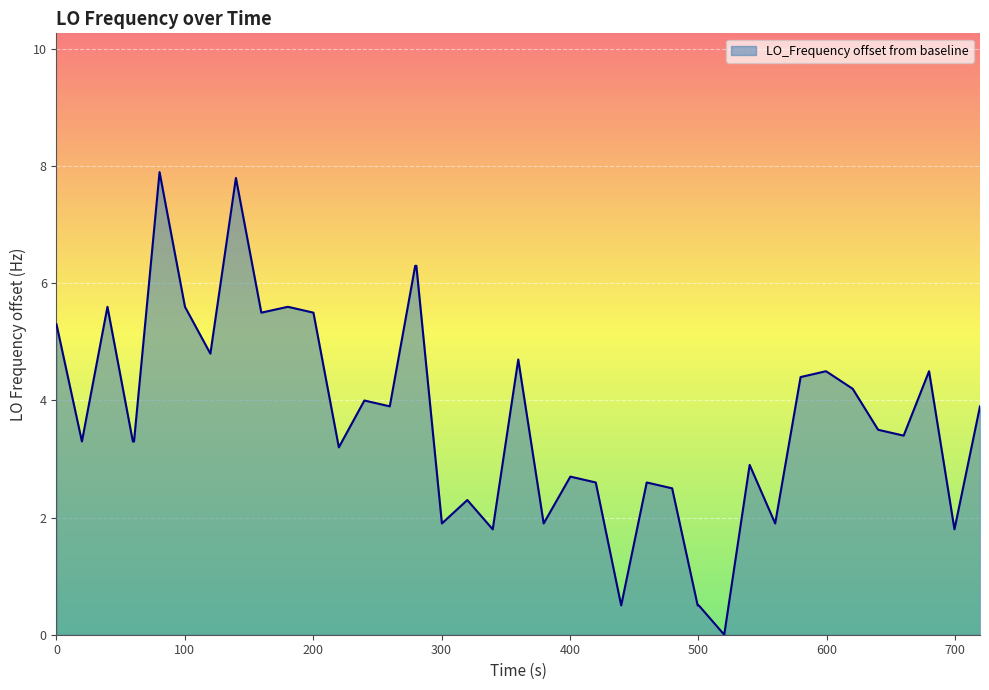

What is the maximum value shown in the chart?

7.9